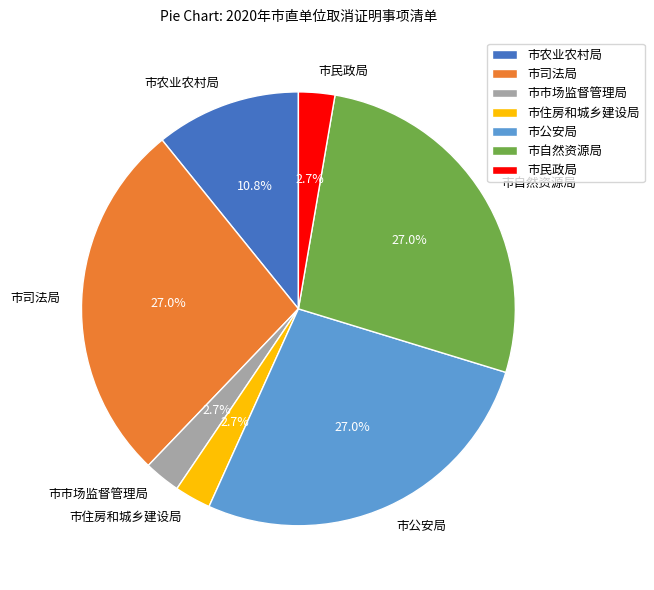

To the nearest percent, what is the difference between the largest and smallest slice percentages?

24%